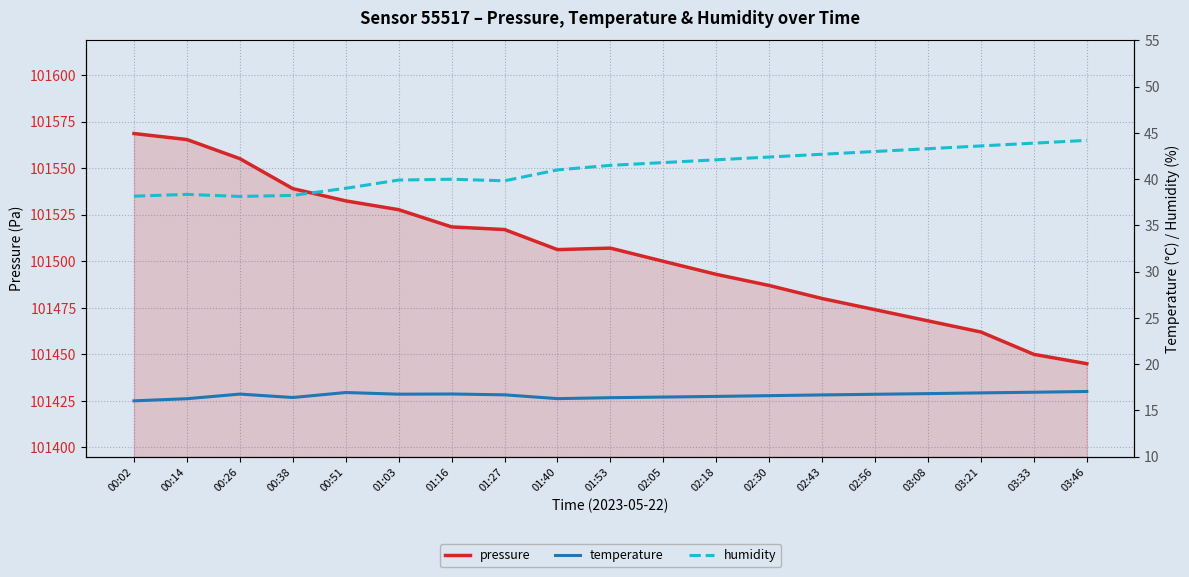

True or false: temperature and humidity cross at least once.

False